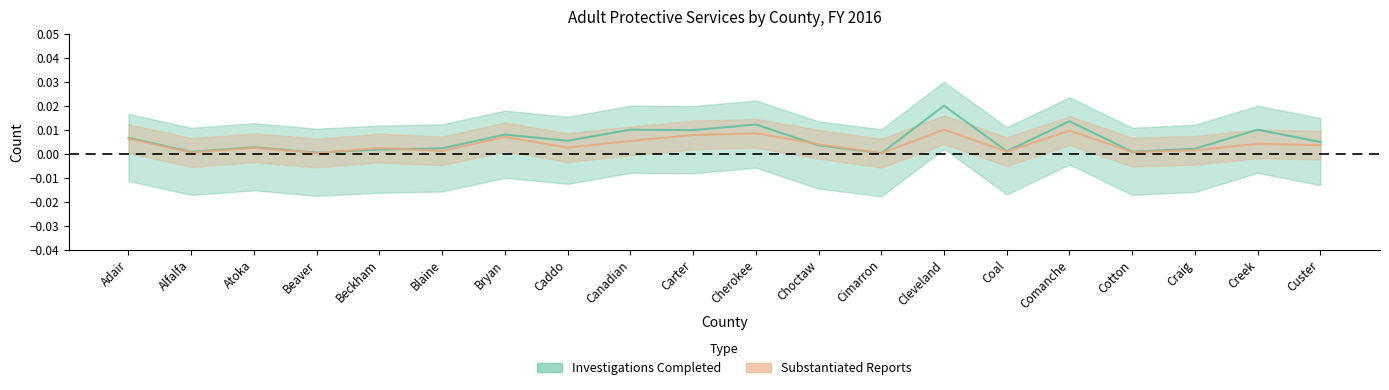

What is the label of the 18th point from the left?

Craig